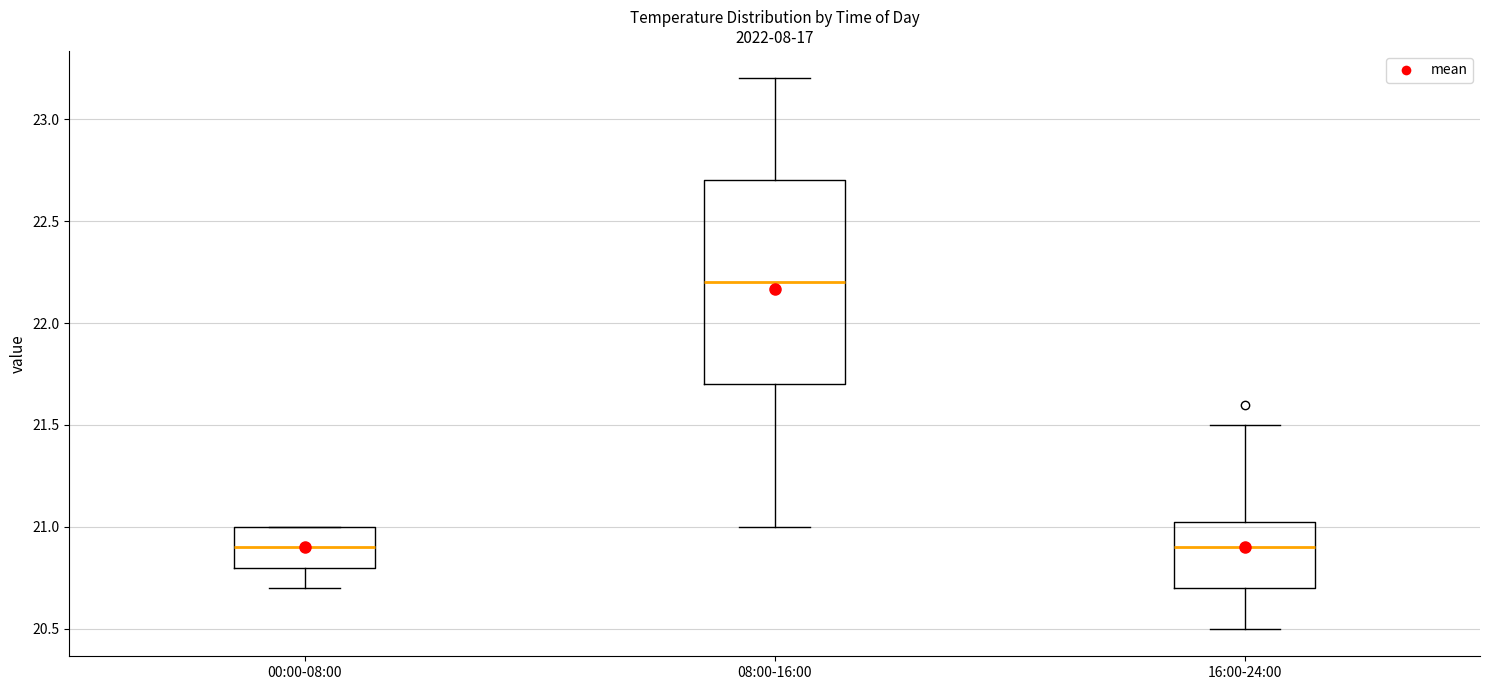

Where does the upper whisker of the box for 08:00-16:00 end on the y-axis? The values are not printed on the chart, so give them approximately, as read against the axis.

23.20